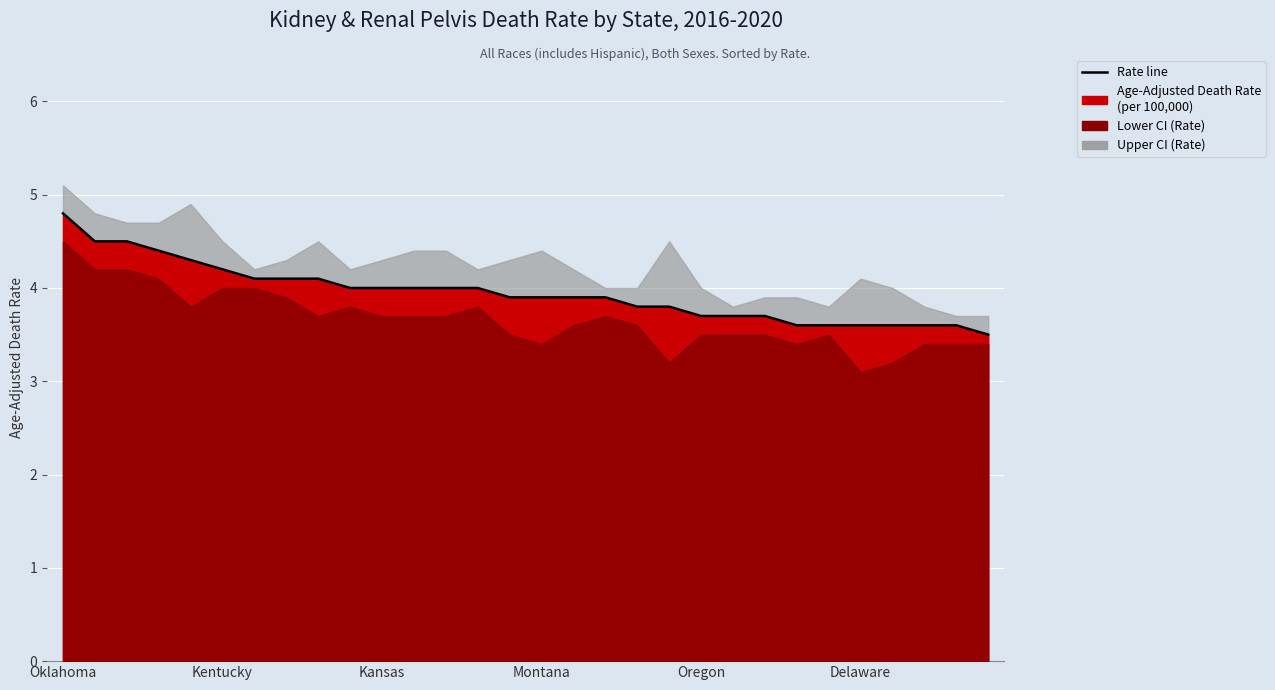

Which series has the largest range (max minus min)?

Lower CI (Rate)